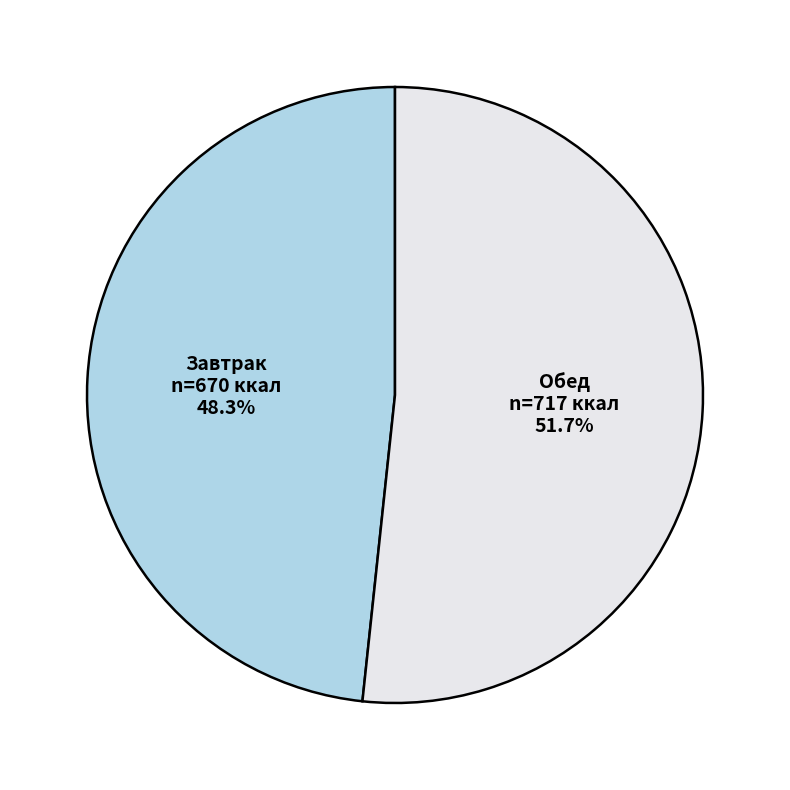

What percentage is NOT represented by Завтрак?

51.7%